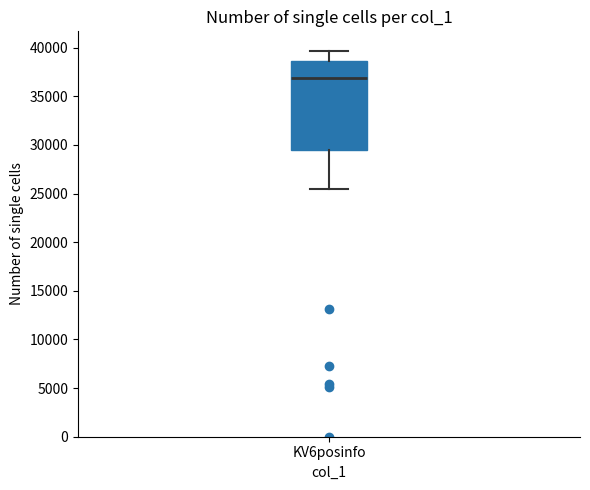

Where does the lower whisker of the box for KV6posinfo end on the y-axis? The values are not printed on the chart, so give them approximately, as read against the axis.

25500